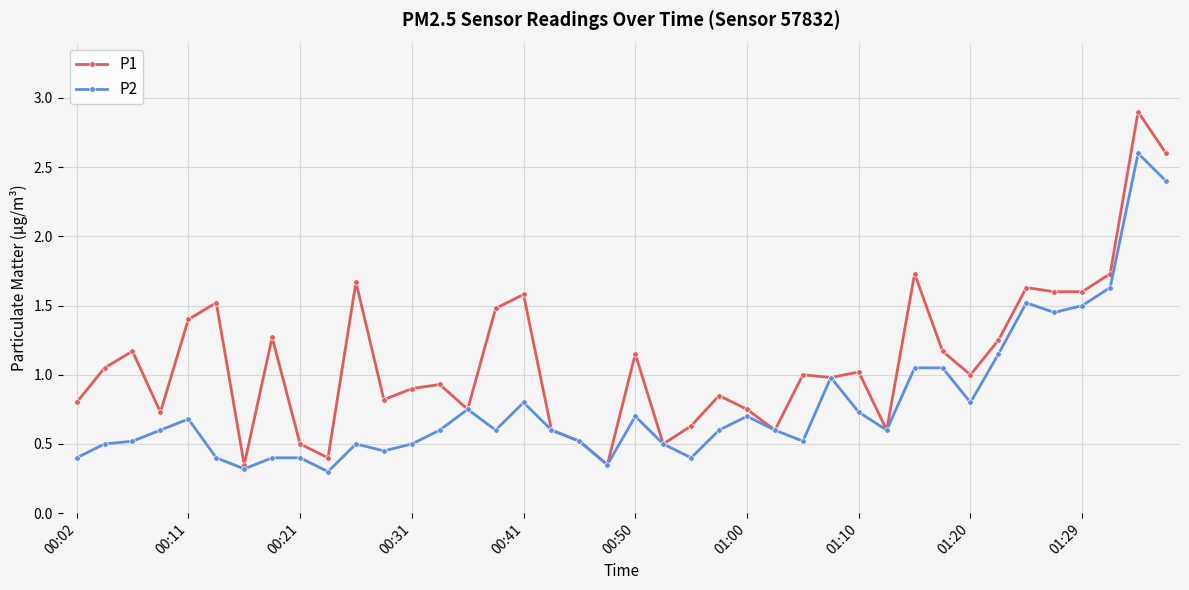

At how many categories does at least one series exceed 0?

40